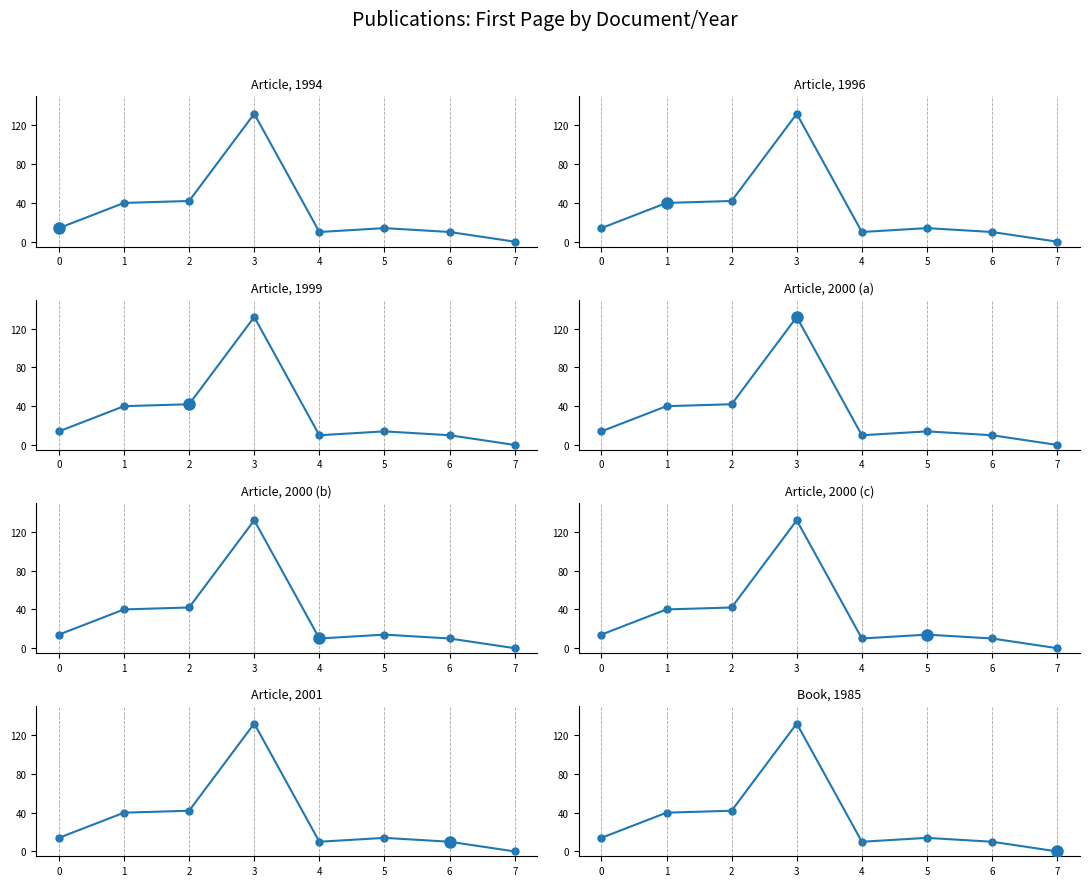

What value does the data have at 5, to the nearest 10?

10